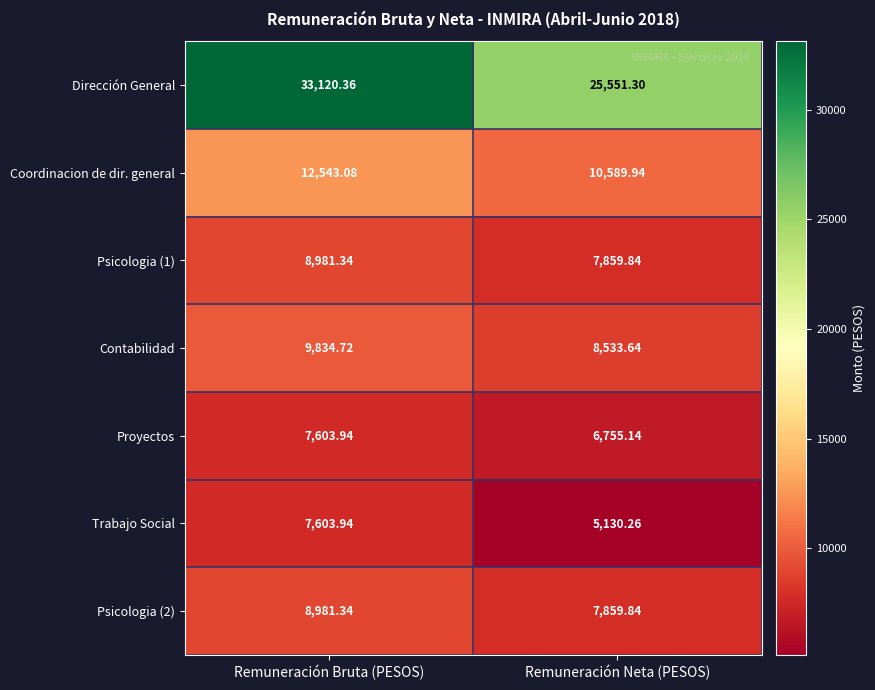

Which series has the widest spread of values?

Dirección General